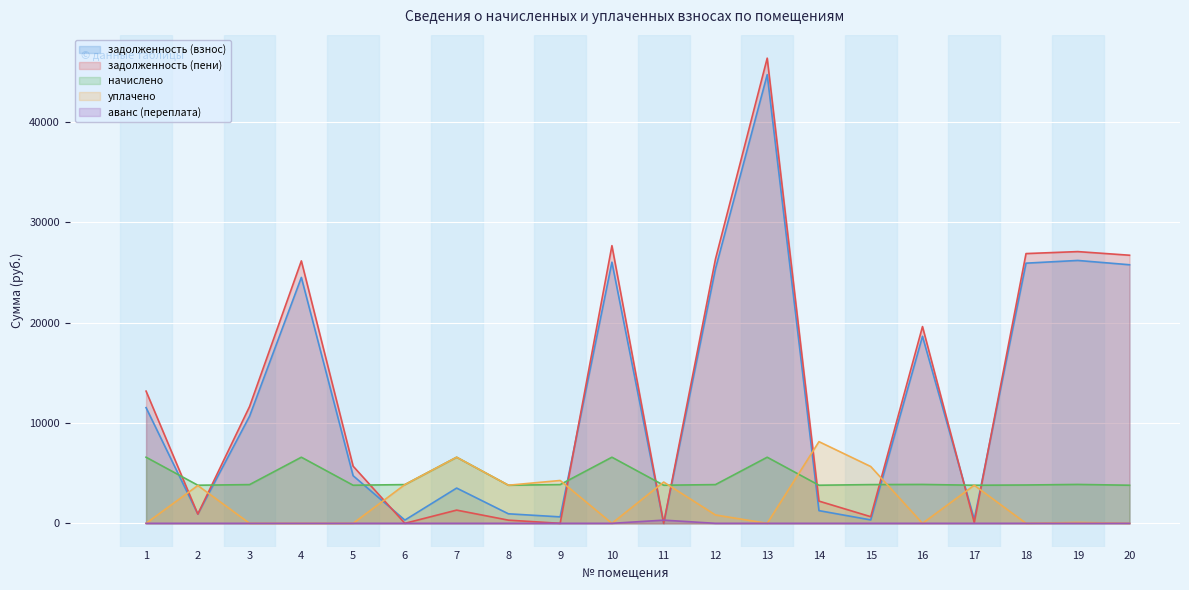

Which series has the largest total across all categories?

задолженность (пени)